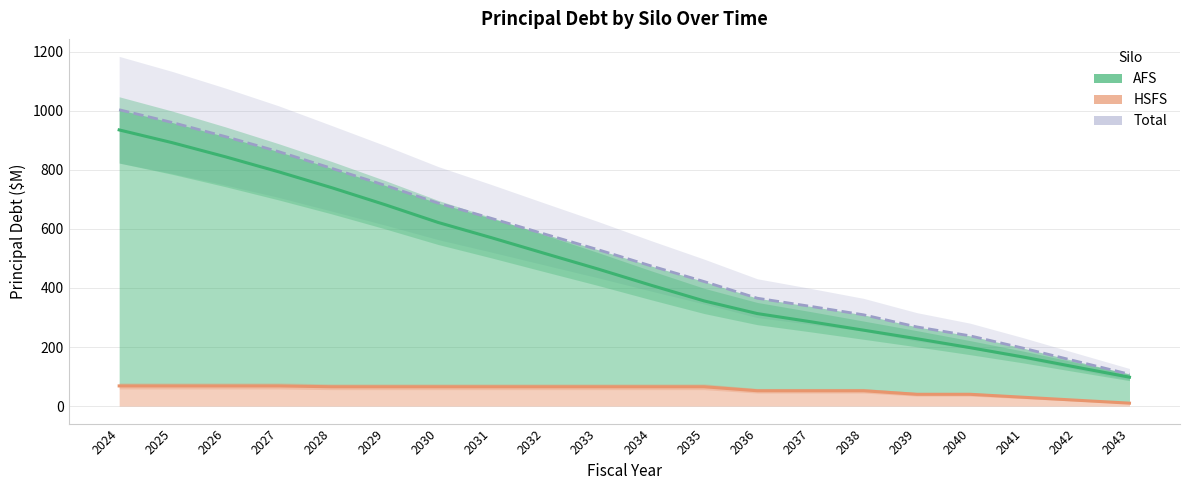

Which series has the widest spread of values?

Total